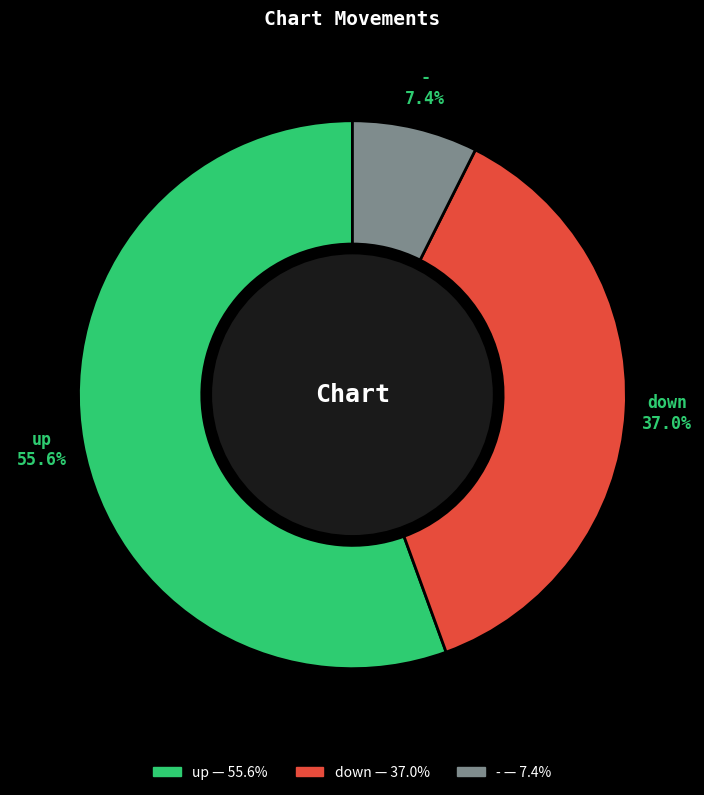

Rank the categories by value from lowest to highest.

-, down, up